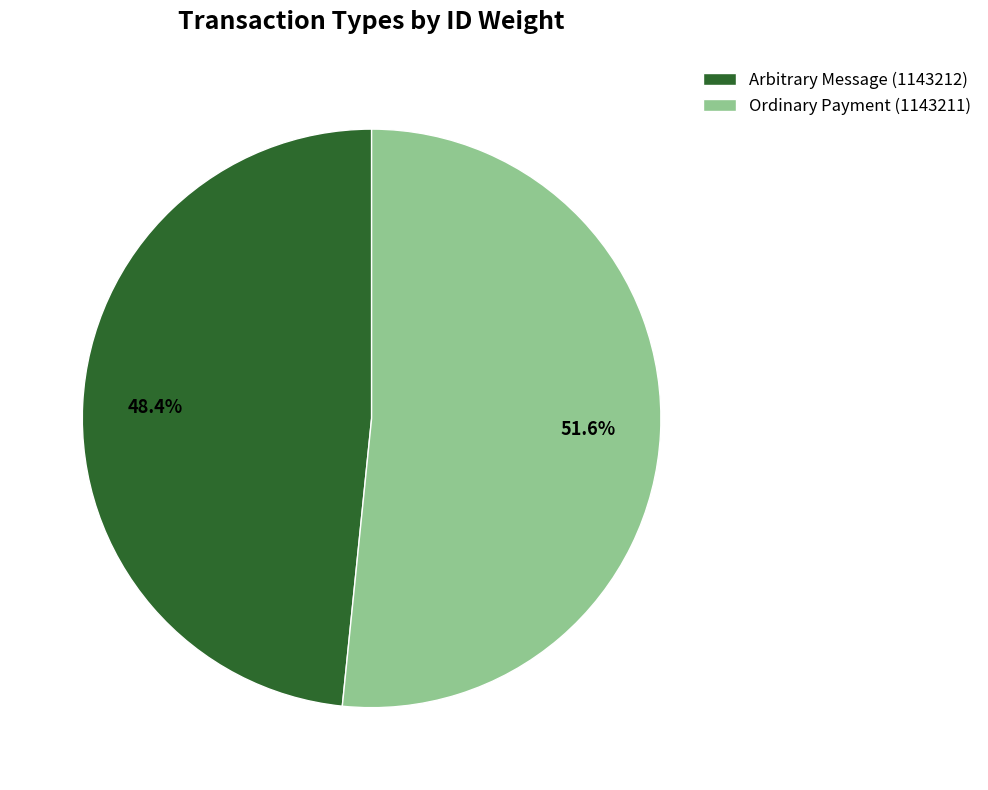

Count the number of slices in the pie.

2